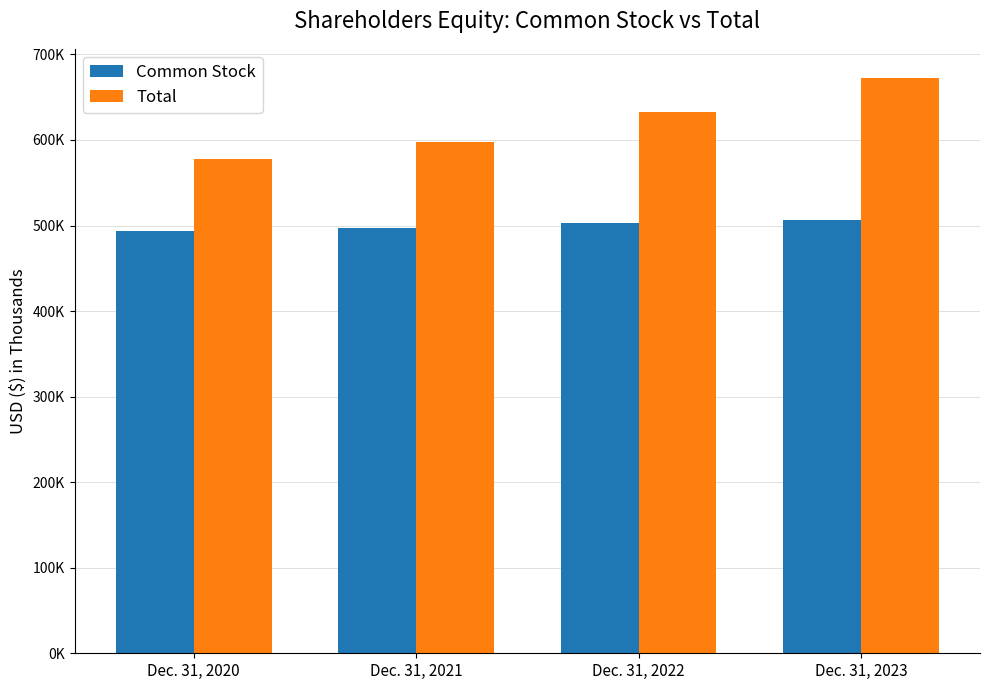

Which series has the widest spread of values?

Total